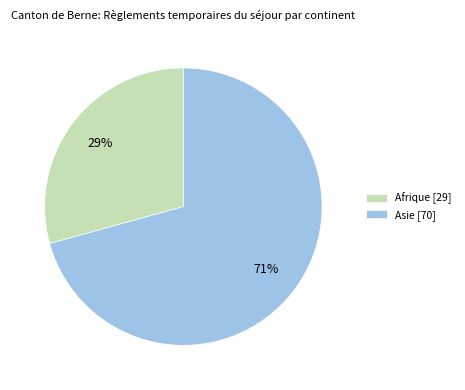

Do Asie [70] and Afrique [29] together represent more than half of the pie?

Yes